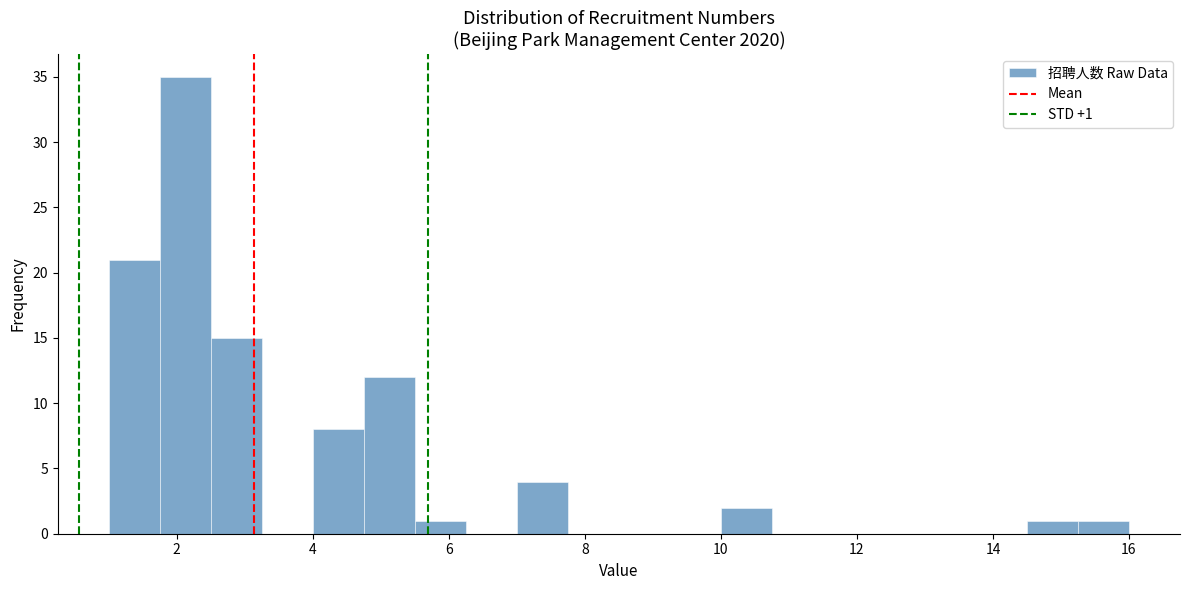

Read against the x-axis, roughly where is the centre of the tallest bar?

2.2